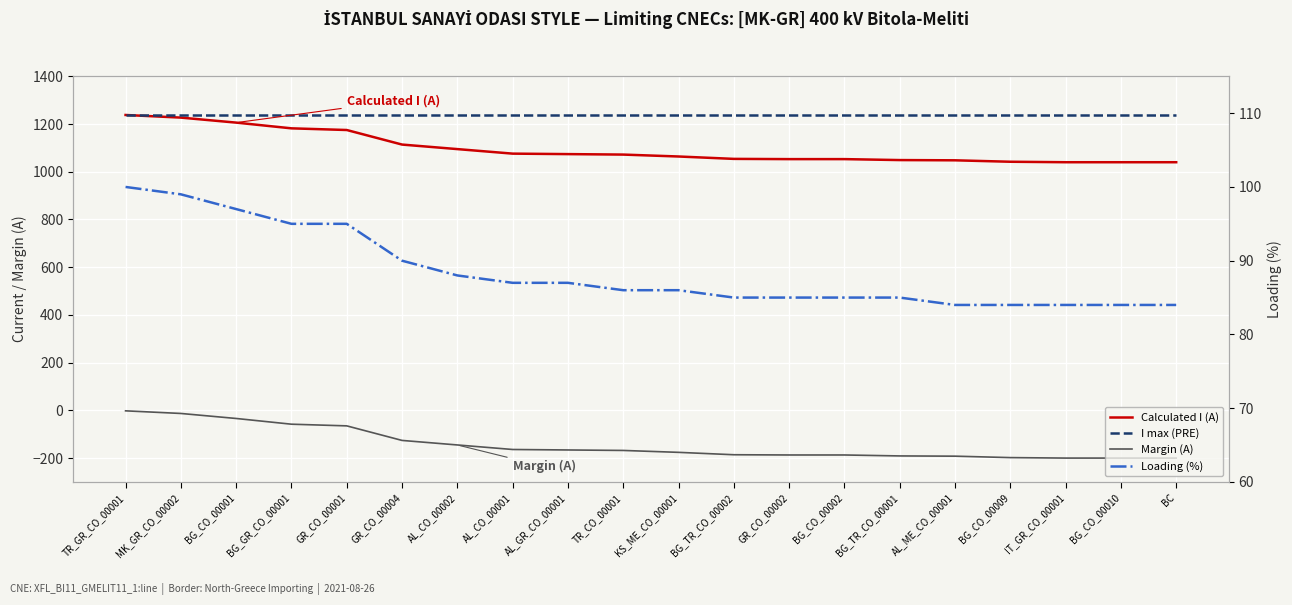

Rank the categories by Loading (%) value from lowest to highest.

AL_ME_CO_00001, BG_CO_00009, IT_GR_CO_00001, BG_CO_00010, BC, BG_TR_CO_00002, GR_CO_00002, BG_CO_00002, BG_TR_CO_00001, TR_CO_00001, KS_ME_CO_00001, AL_CO_00001, AL_GR_CO_00001, AL_CO_00002, GR_CO_00004, BG_GR_CO_00001, GR_CO_00001, BG_CO_00001, MK_GR_CO_00002, TR_GR_CO_00001